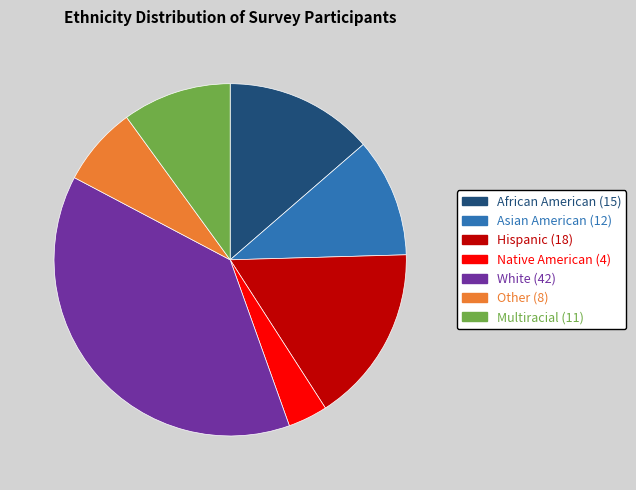

Approximately how many times larger is the value at Multiracial compared to African American?

0.7